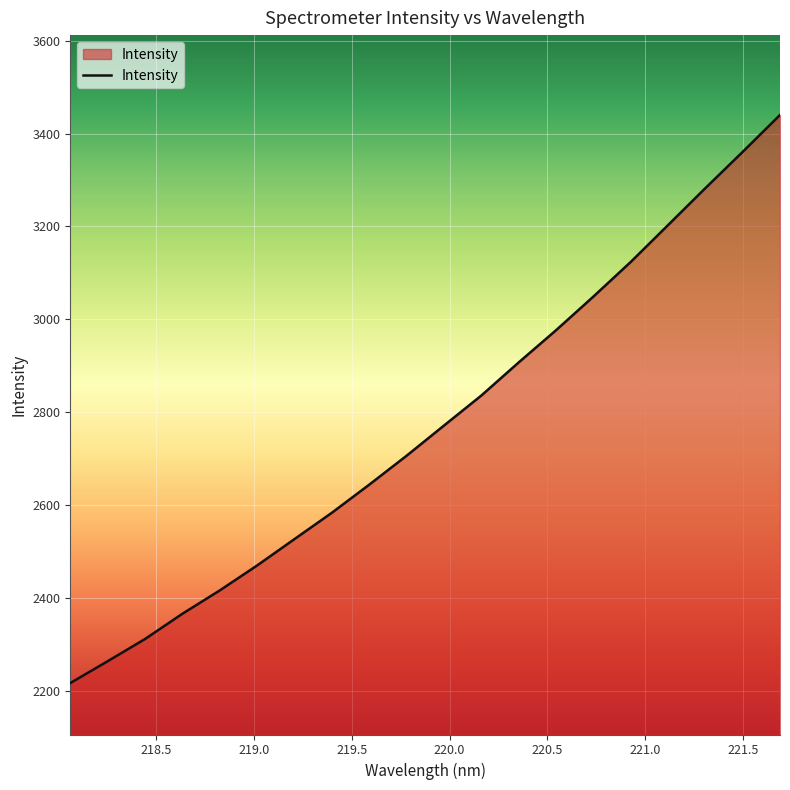

What is the difference between the maximum and minimum values?

1223.8